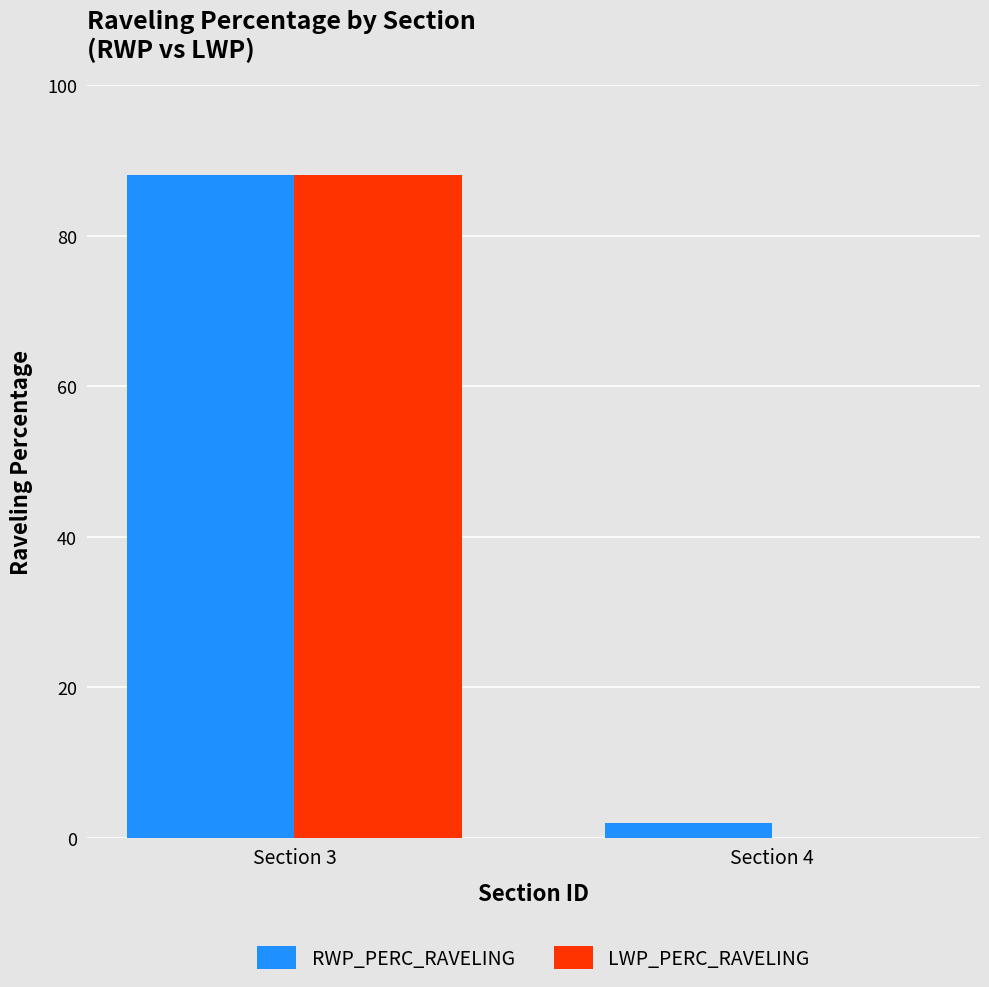

Read the LWP_PERC_RAVELING value at Section 3.

88